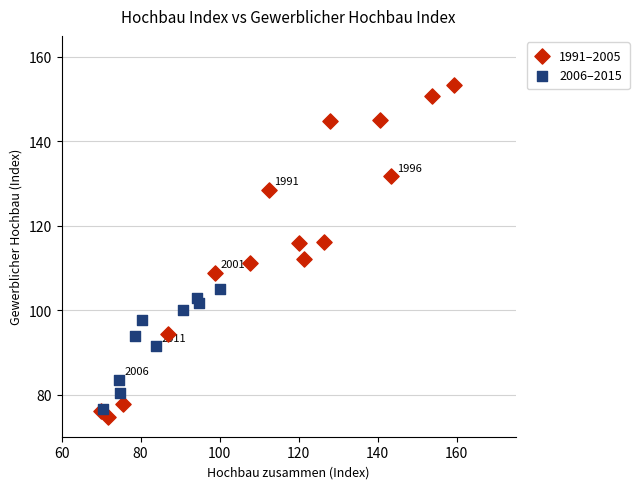

Which series has the largest Y range (max minus min)?

1991–2005